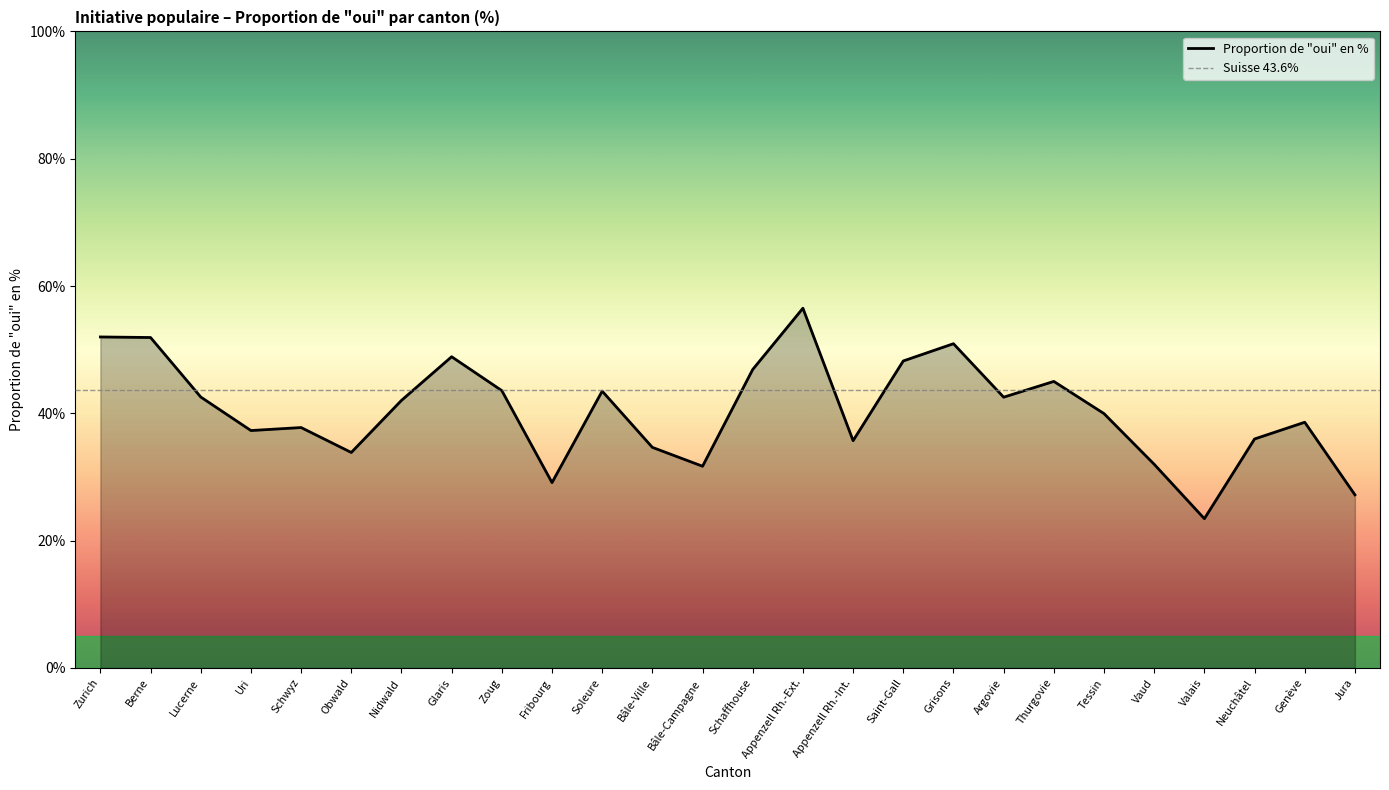

List the labels in order of value, largest first.

Appenzell Rh.-Ext., Zurich, Berne, Grisons, Glaris, Saint-Gall, Schaffhouse, Thurgovie, Zoug, Soleure, Lucerne, Argovie, Nidwald, Tessin, Genève, Schwyz, Uri, Neuchâtel, Appenzell Rh.-Int., Bâle-Ville, Obwald, Vaud, Bâle-Campagne, Fribourg, Jura, Valais